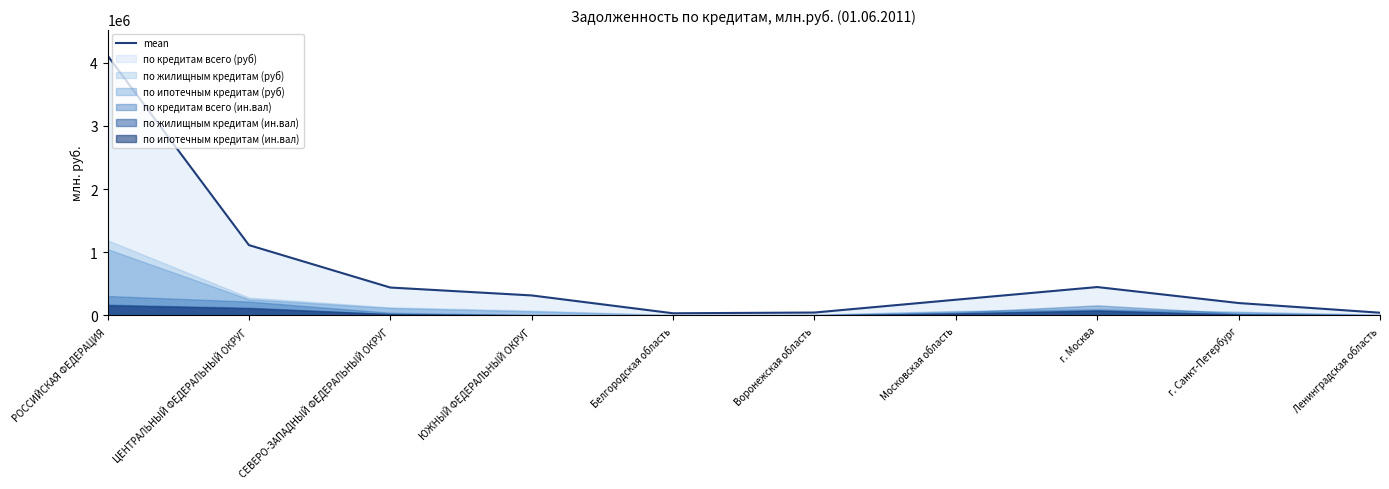

The chart shows a value of 441902 at СЕВЕРО-ЗАПАДНЫЙ ФЕДЕРАЛЬНЫЙ ОКРУГ. True or false?

True